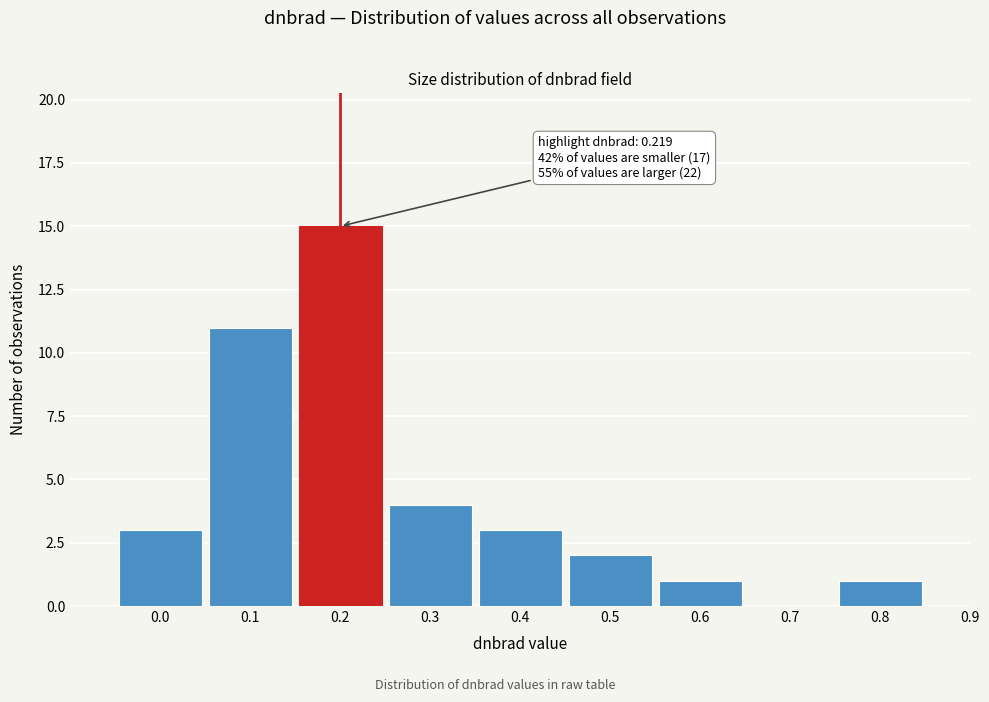

Reading right to left, list all the values displayed in this chart.

0.9=0	0.8=1	0.7=0	0.6=1	0.5=2	0.4=3	0.3=4	0.2=15	0.1=11	0.0=3